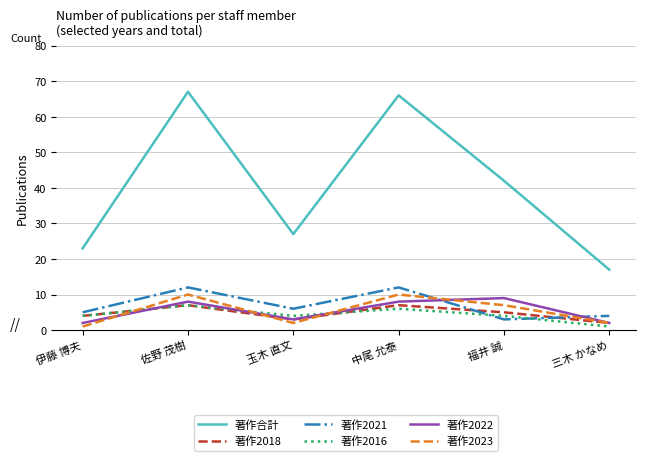

After their last crossing, which series has the higher values: 著作2016 or 著作2023?

著作2023